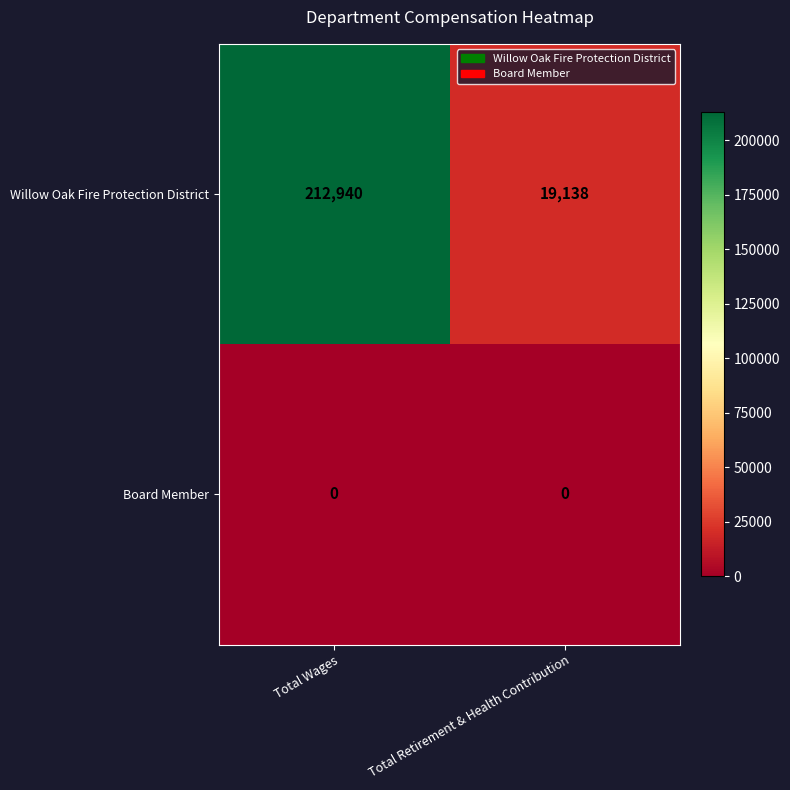

At Total Wages, list the series in order from largest to smallest.

Willow Oak Fire Protection District, Board Member